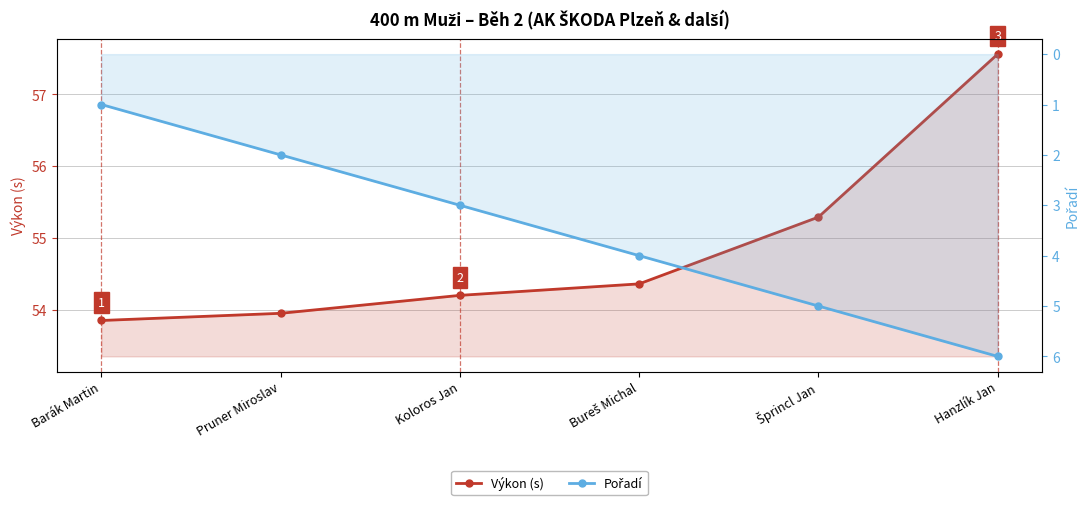

What is the value of the Výkon (s) point at the 5th from the left?

55.3